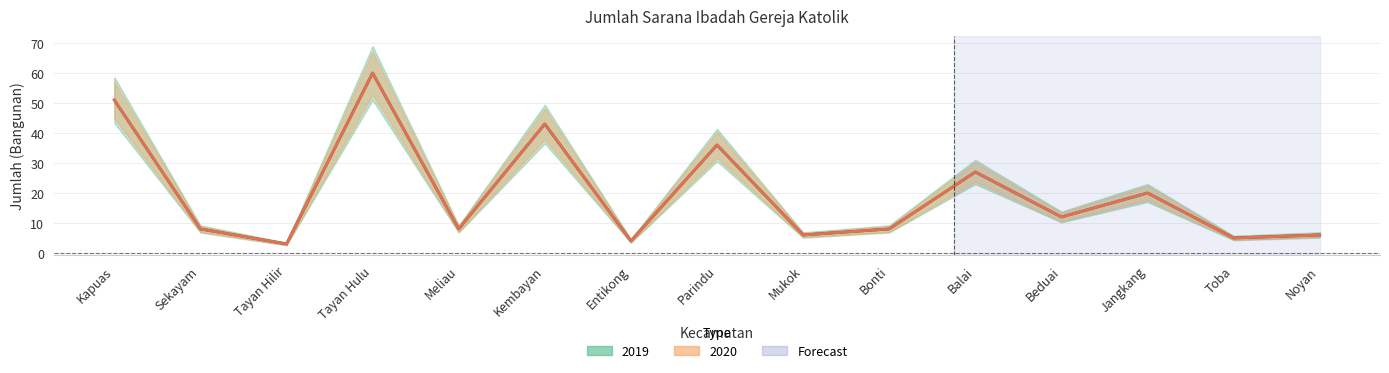

What is the sum of all 2019 values?

297